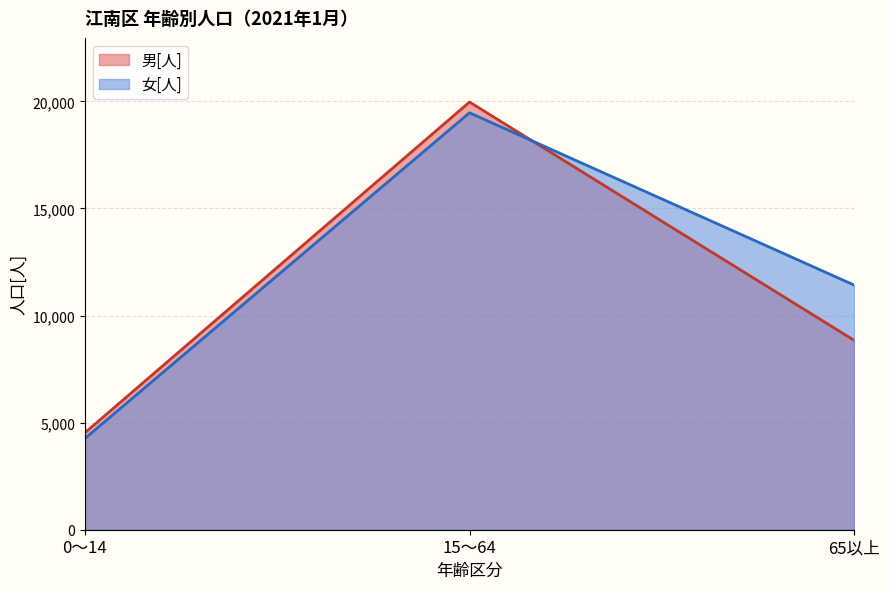

Which label corresponds to the smallest value in the chart?

0～14